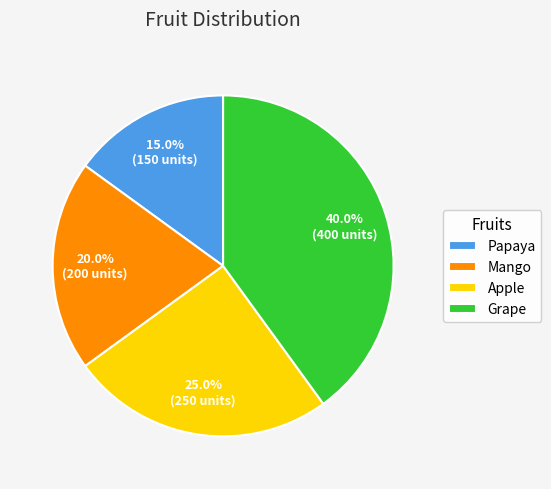

To the nearest percent, what percentage of the pie is Apple?

25%